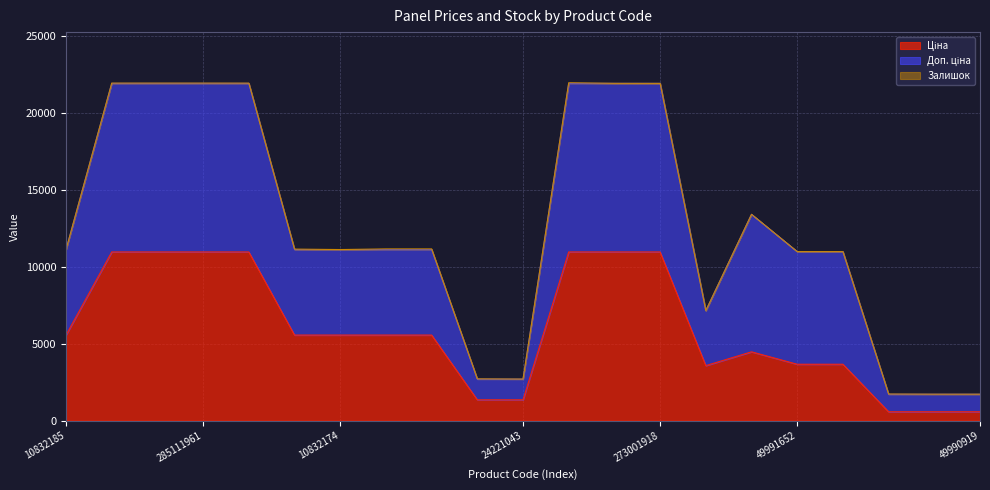

What is the value of the Доп. ціна point at the 14th from the left?

21928.8